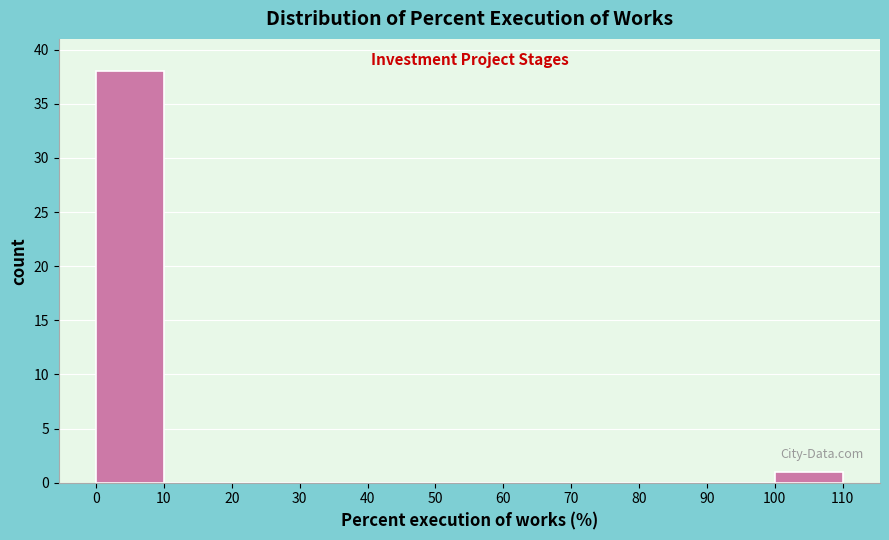

Over which range of the x-axis is the bar tallest?

0 to 10